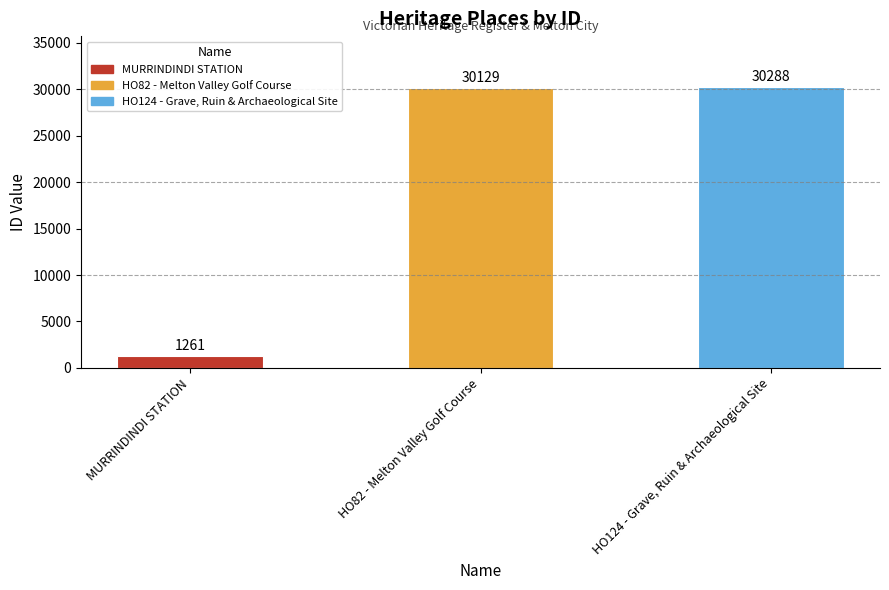

At which label is the value closest to 15774?

HO82 - Melton Valley Golf Course